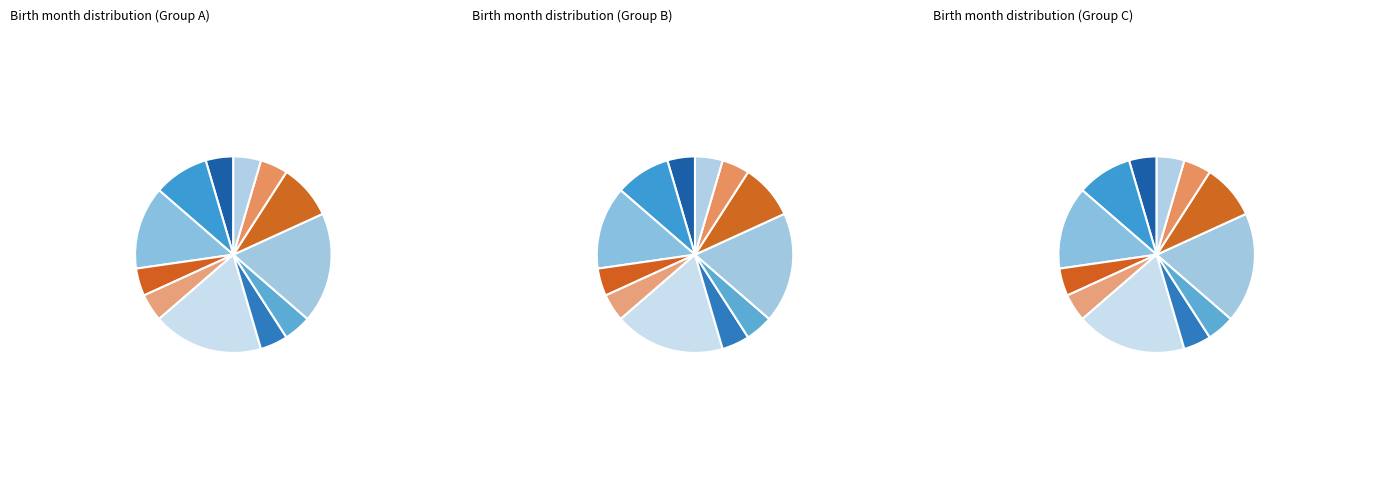

Is there a majority slice in this chart?

No